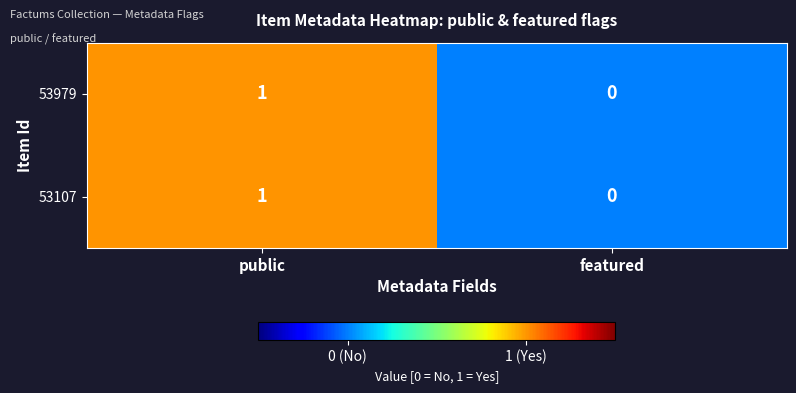

True or false: 53107 has a value of 0 at featured.

True